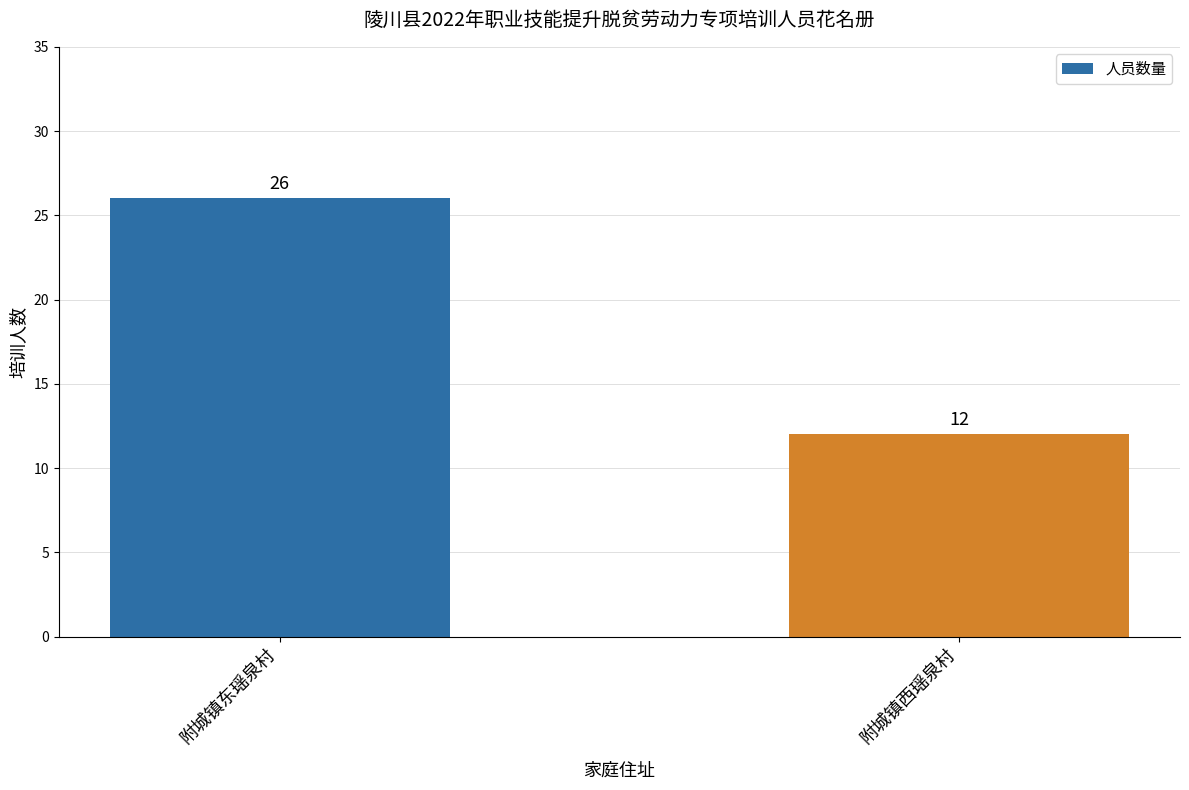

What position from the left is 附城镇东瑶泉村?

1